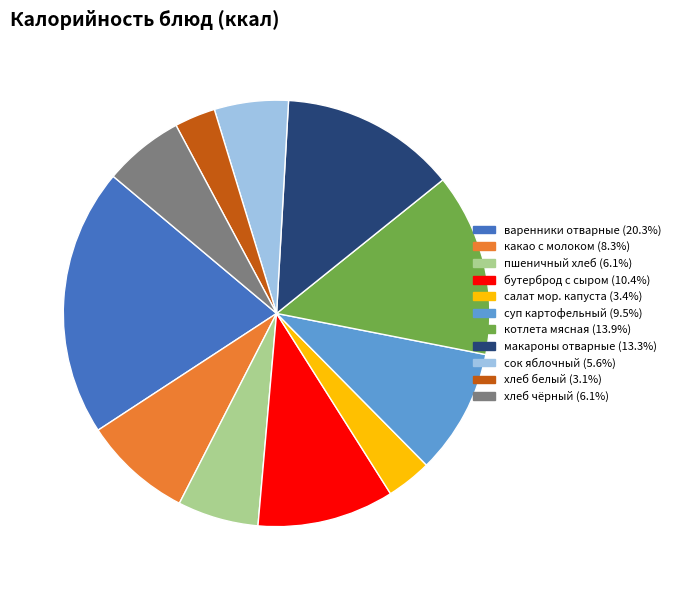

Is there any slice that represents more than half of the pie?

No